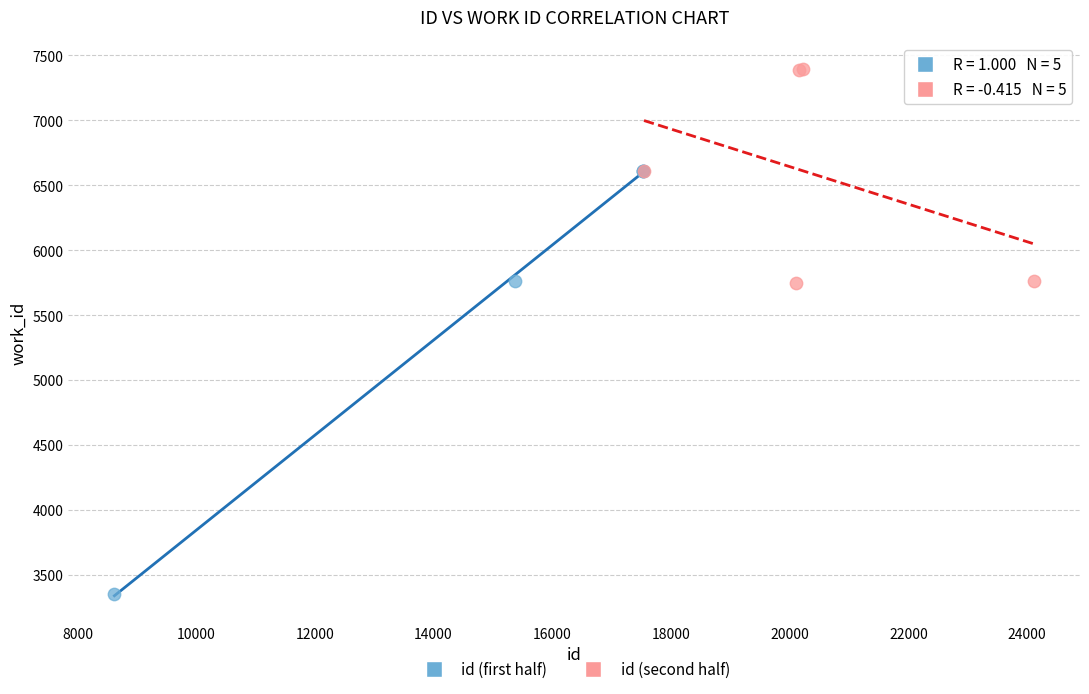

Which series contains the lowest Y value?

id (first half)